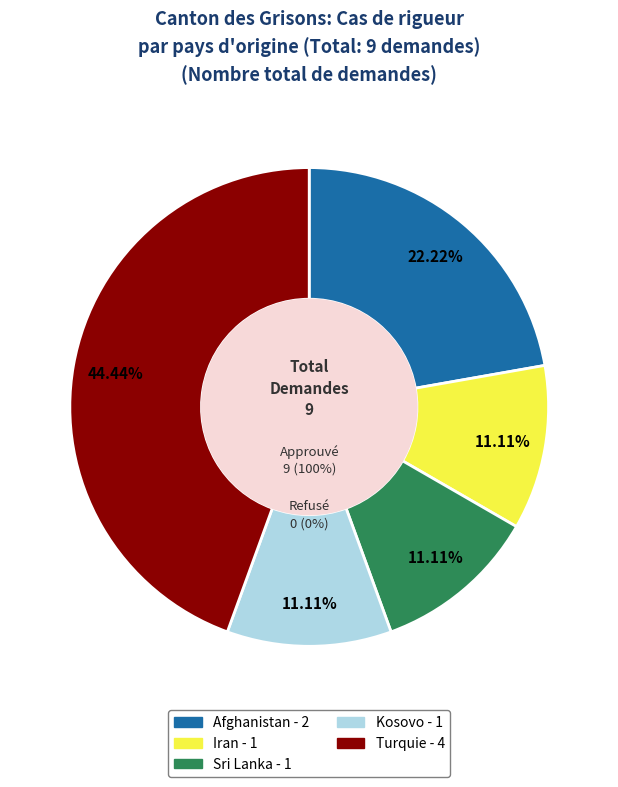

Approximately how many times larger is the value at Afghanistan compared to Turquie?

0.5